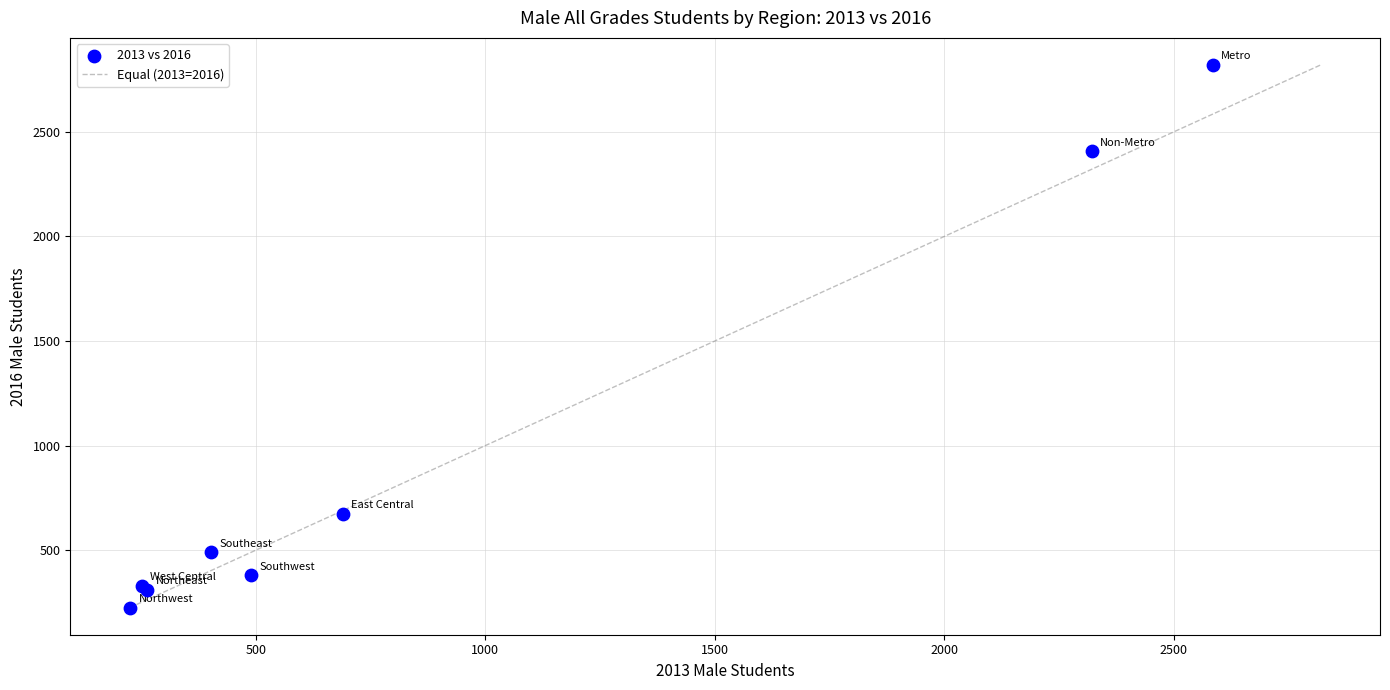

What Y value in the scatter plot is closest to 1522?

675